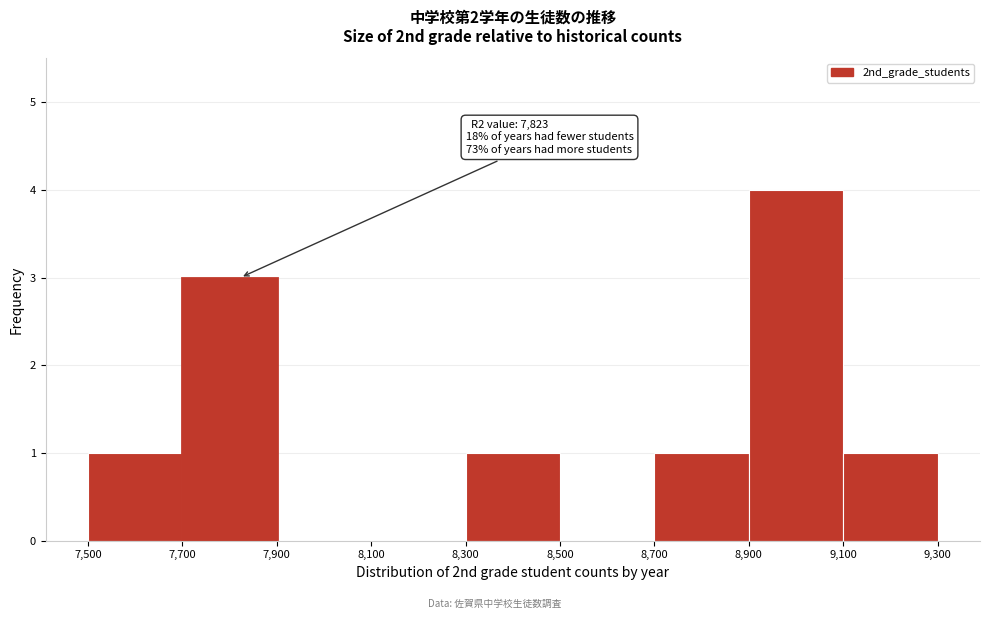

Which range on the x-axis has the tallest bar?

8,900 to 9,100